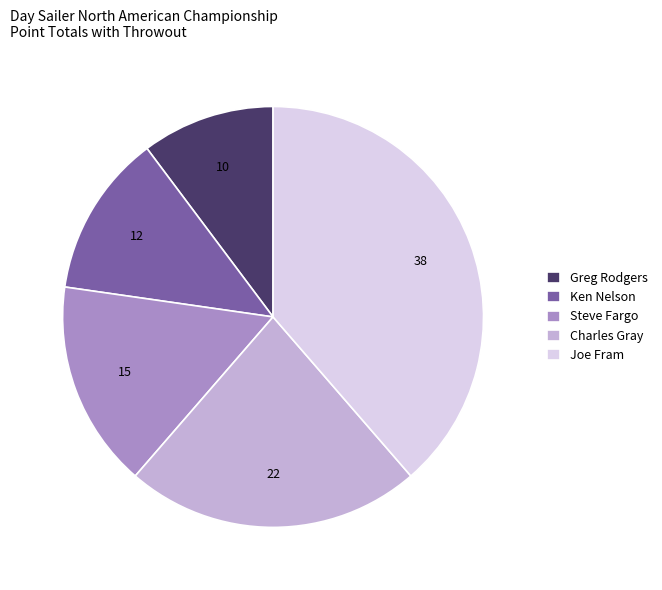

What is the largest slice in the pie chart?

Joe Fram